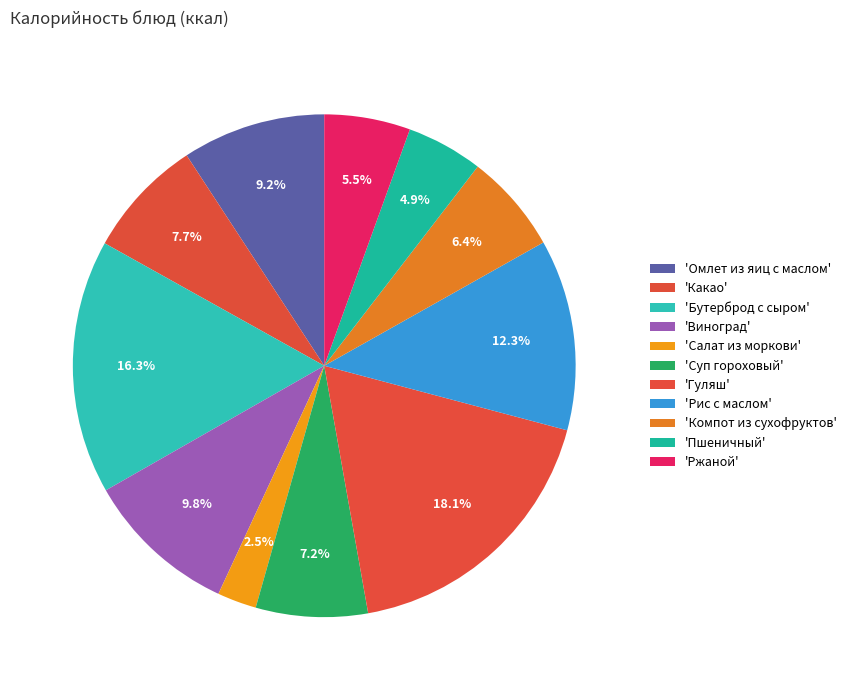

How many segments does this pie chart have?

11